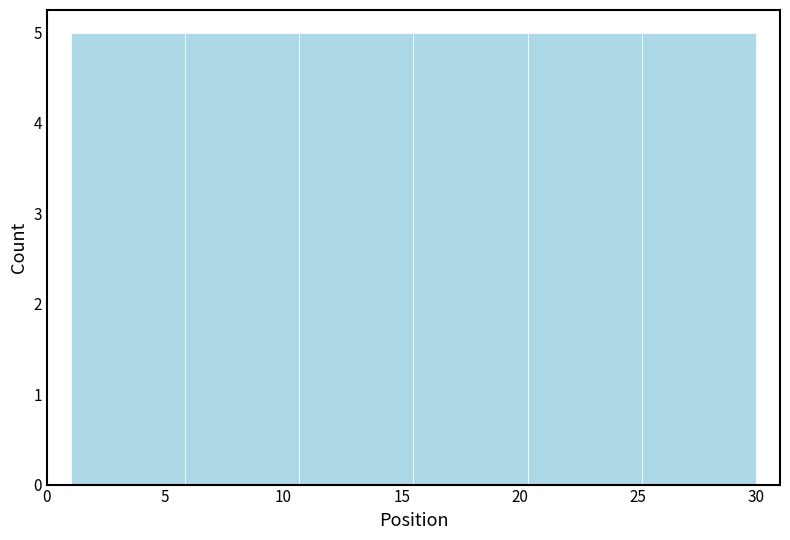

Reading left to right, list every bar in this chart as the range it spans on the x-axis followed by its height. Neither the bar edges nor the heights are printed on the chart, so give them approximately, as read against the axes.

1.0 to 6.0: 5
6.0 to 10.5: 5
10.5 to 15.5: 5
15.5 to 20.5: 5
20.5 to 25.0: 5
25.0 to 30.0: 5